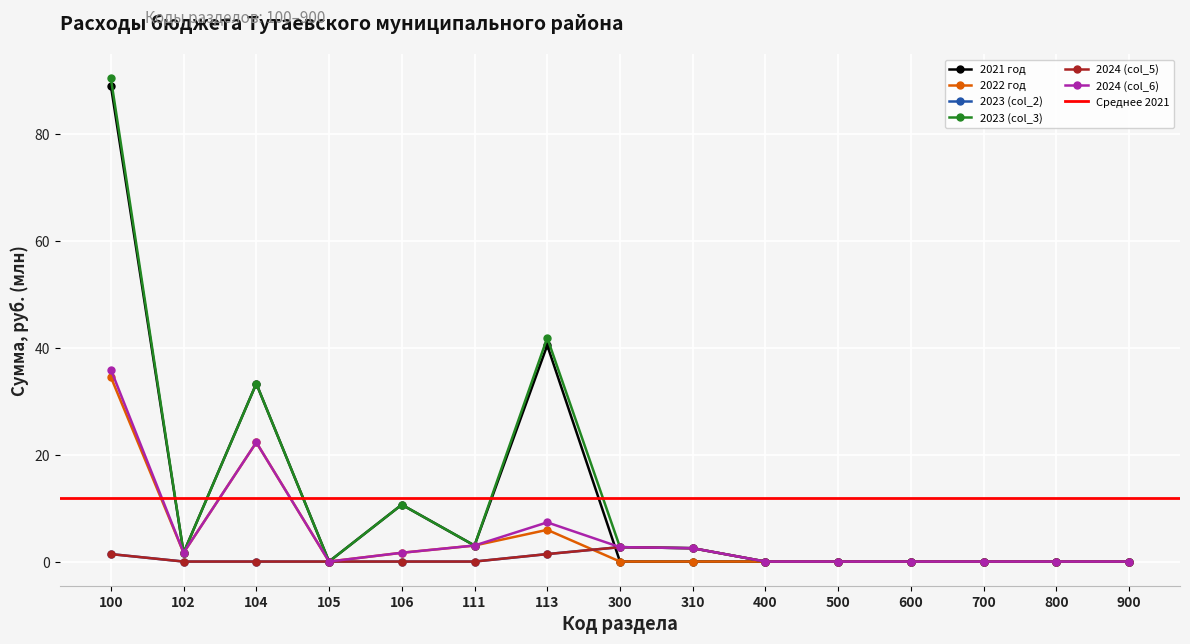

True or false: 2024 (col_6) has a value of 23.8 at 800.

False